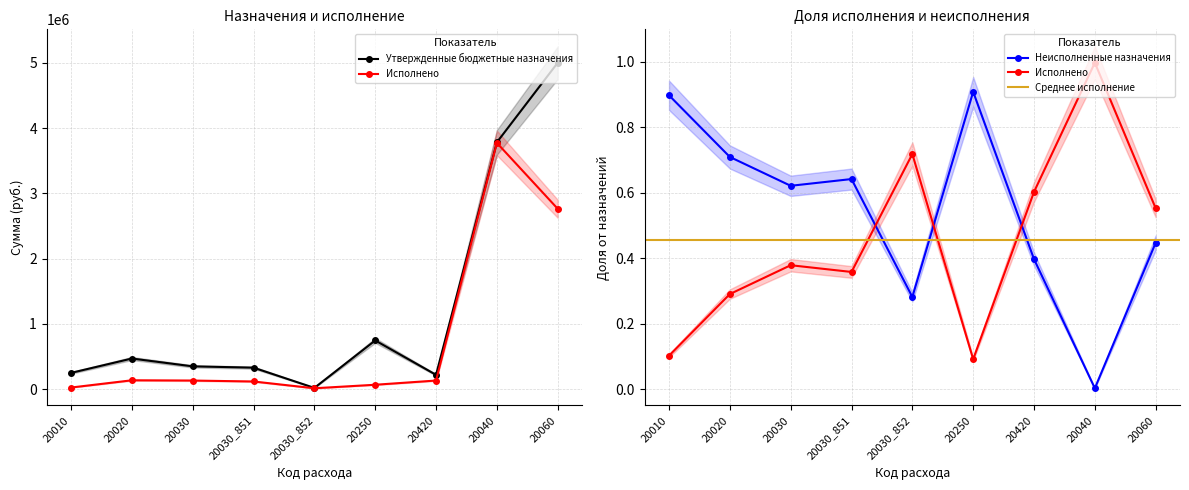

What is the maximum value for Утвержденные бюджетные назначения?

5000000.0